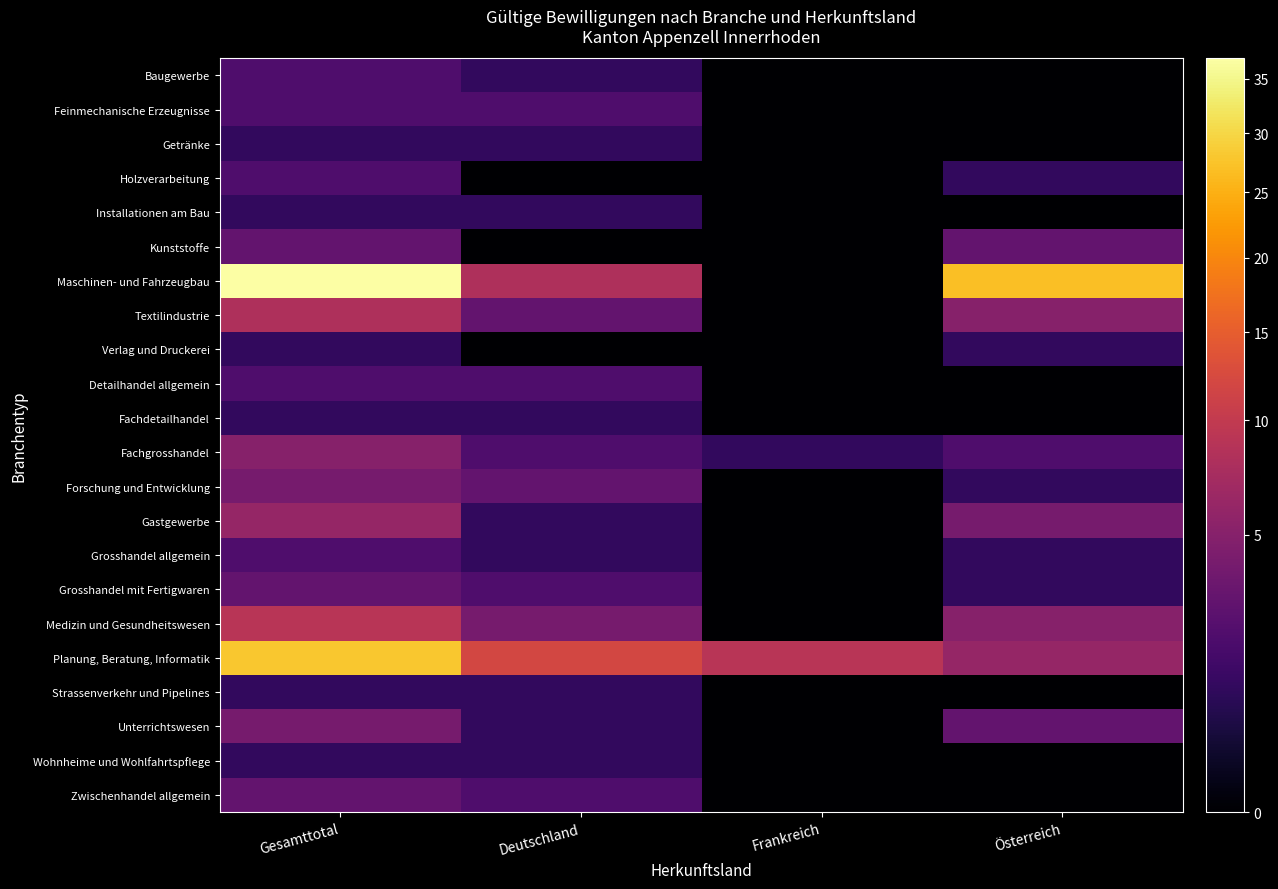

Reading left to right, list all the values displayed in this chart.

Baugewerbe: Gesamttotal=2	Deutschland=1	Frankreich=0	Österreich=0
Feinmechanische Erzeugnisse: Gesamttotal=2	Deutschland=2	Frankreich=0	Österreich=0
Getränke: Gesamttotal=1	Deutschland=1	Frankreich=0	Österreich=0
Holzverarbeitung: Gesamttotal=2	Deutschland=0	Frankreich=0	Österreich=1
Installationen am Bau: Gesamttotal=1	Deutschland=1	Frankreich=0	Österreich=0
Kunststoffe: Gesamttotal=3	Deutschland=0	Frankreich=0	Österreich=3
Maschinen- und Fahrzeugbau: Gesamttotal=37	Deutschland=8	Frankreich=0	Österreich=27
Textilindustrie: Gesamttotal=8	Deutschland=3	Frankreich=0	Österreich=5
Verlag und Druckerei: Gesamttotal=1	Deutschland=0	Frankreich=0	Österreich=1
Detailhandel allgemein: Gesamttotal=2	Deutschland=2	Frankreich=0	Österreich=0
Fachdetailhandel: Gesamttotal=1	Deutschland=1	Frankreich=0	Österreich=0
Fachgrosshandel: Gesamttotal=5	Deutschland=2	Frankreich=1	Österreich=2
Forschung und Entwicklung: Gesamttotal=4	Deutschland=3	Frankreich=0	Österreich=1
Gastgewerbe: Gesamttotal=6	Deutschland=1	Frankreich=0	Österreich=4
Grosshandel allgemein: Gesamttotal=2	Deutschland=1	Frankreich=0	Österreich=1
Grosshandel mit Fertigwaren: Gesamttotal=3	Deutschland=2	Frankreich=0	Österreich=1
Medizin und Gesundheitswesen: Gesamttotal=9	Deutschland=4	Frankreich=0	Österreich=5
Planung, Beratung, Informatik: Gesamttotal=28	Deutschland=12	Frankreich=9	Österreich=6
Strassenverkehr und Pipelines: Gesamttotal=1	Deutschland=1	Frankreich=0	Österreich=0
Unterrichtswesen: Gesamttotal=4	Deutschland=1	Frankreich=0	Österreich=3
Wohnheime und Wohlfahrtspflege: Gesamttotal=1	Deutschland=1	Frankreich=0	Österreich=0
Zwischenhandel allgemein: Gesamttotal=3	Deutschland=2	Frankreich=0	Österreich=0